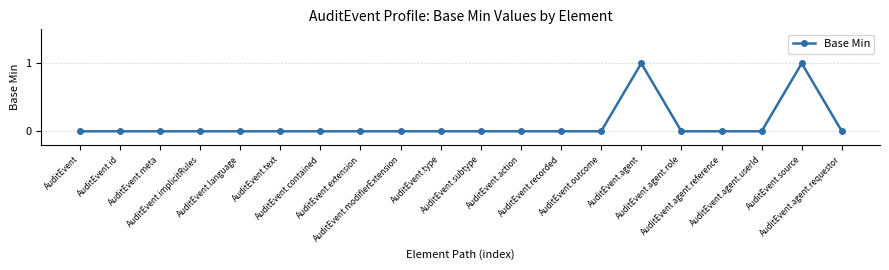

Reading left to right, list all the values displayed in this chart.

AuditEvent=0	AuditEvent.id=0	AuditEvent.meta=0	AuditEvent.implicitRules=0	AuditEvent.language=0	AuditEvent.text=0	AuditEvent.contained=0	AuditEvent.extension=0	AuditEvent.modifierExtension=0	AuditEvent.type=0	AuditEvent.subtype=0	AuditEvent.action=0	AuditEvent.recorded=0	AuditEvent.outcome=0	AuditEvent.agent=1	AuditEvent.agent.role=0	AuditEvent.agent.reference=0	AuditEvent.agent.userId=0	AuditEvent.source=1	AuditEvent.agent.requestor=0